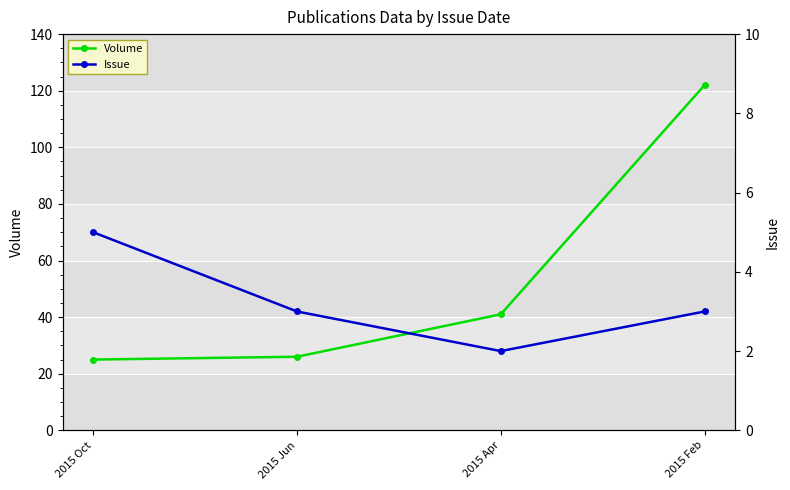

Rank the categories by Volume value from highest to lowest.

2015 Feb, 2015 Apr, 2015 Jun, 2015 Oct